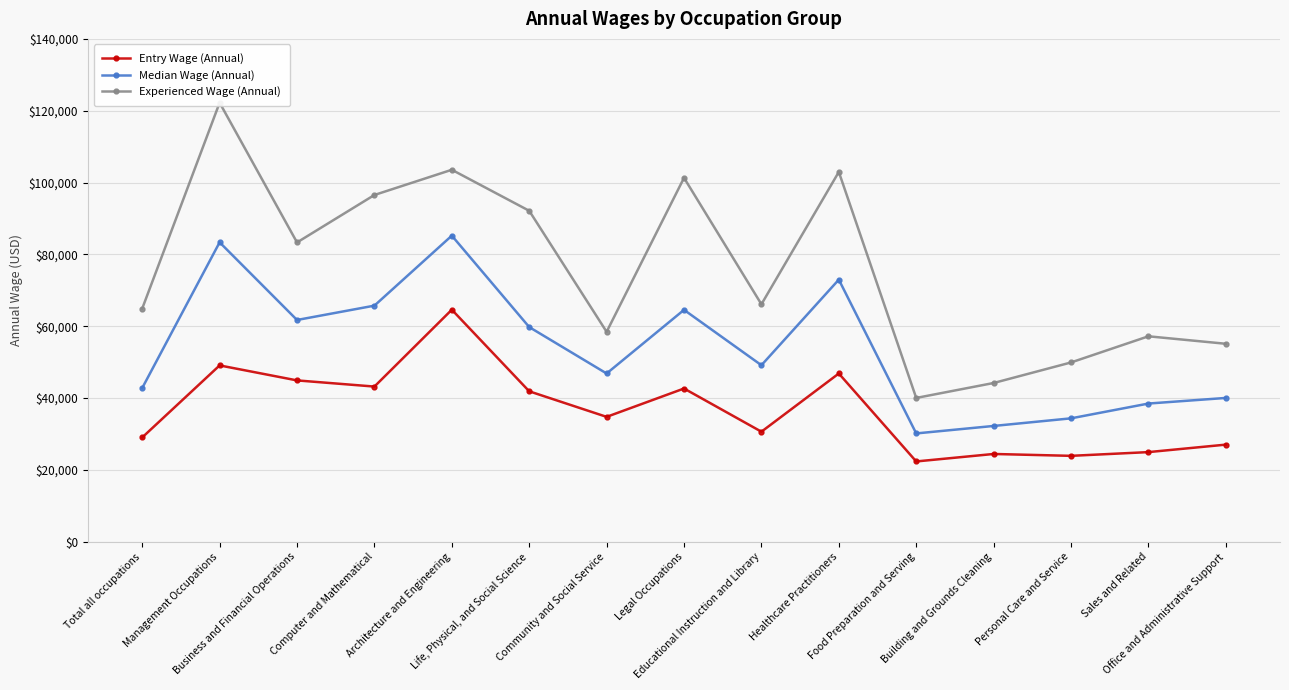

Between Management Occupations and Computer and Mathematical, which series saw the biggest shift?

Experienced Wage (Annual)